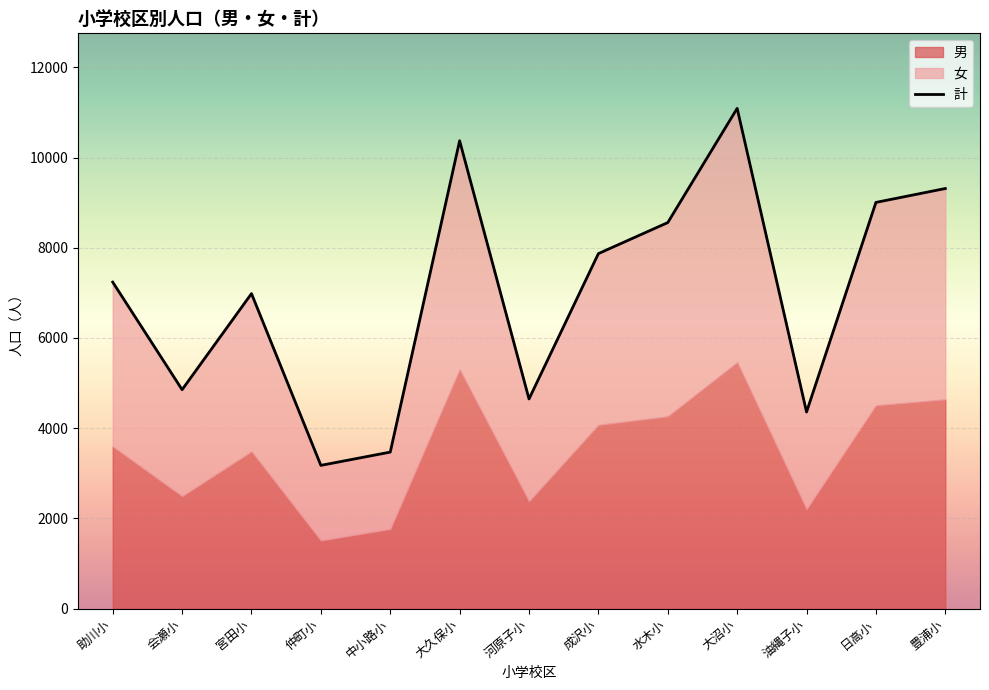

Which category has the highest value across all series?

大沼小